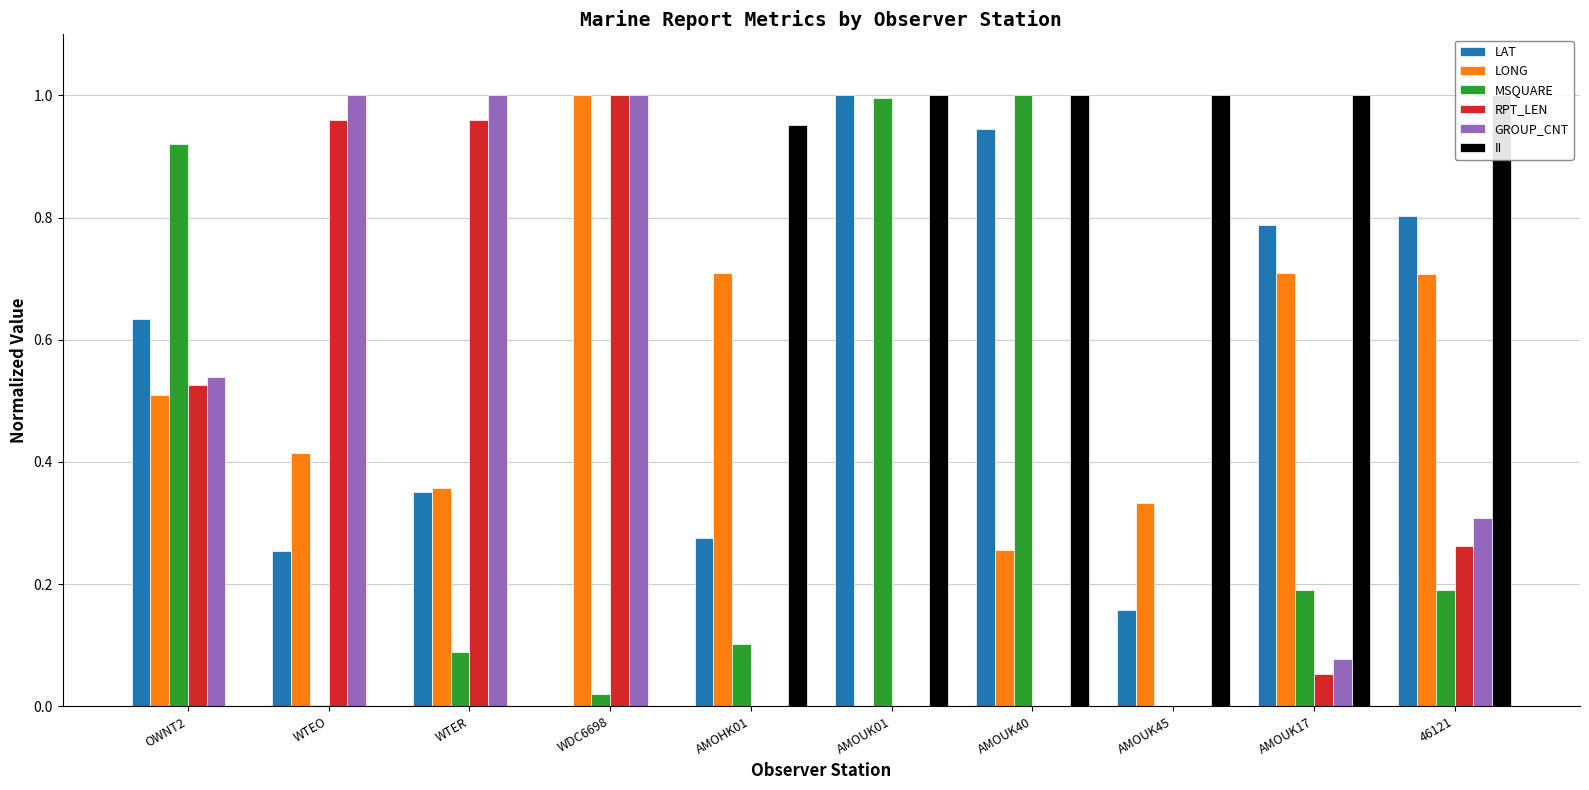

Reading left to right, list all the values displayed in this chart.

LAT: 0.6	0.3	0.4	0.0	0.3	1.0	0.9	0.2	0.8	0.8
LONG: 0.5	0.4	0.4	1.0	0.7	0.0	0.3	0.3	0.7	0.7
MSQUARE: 0.9	0.0	0.1	0.0	0.1	1.0	1.0	0.0	0.2	0.2
RPT_LEN: 0.5	1.0	1.0	1.0	0.0	0.0	0.0	0.0	0.1	0.3
GROUP_CNT: 0.5	1.0	1.0	1.0	0.0	0.0	0.0	0.0	0.1	0.3
II: 0.0	0.0	0.0	0.0	1.0	1.0	1.0	1.0	1.0	1.0